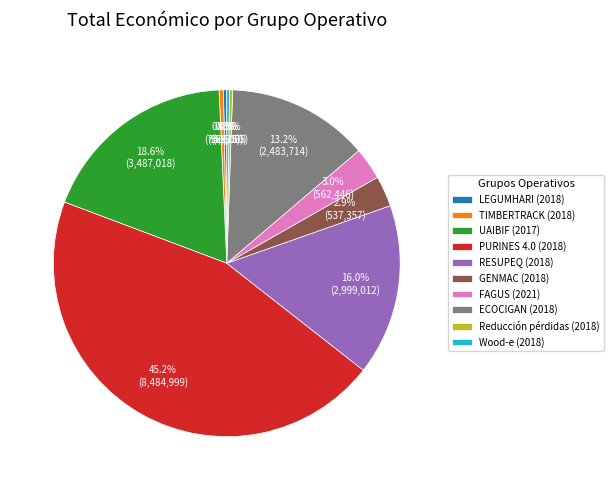

Does any single category account for the majority?

No